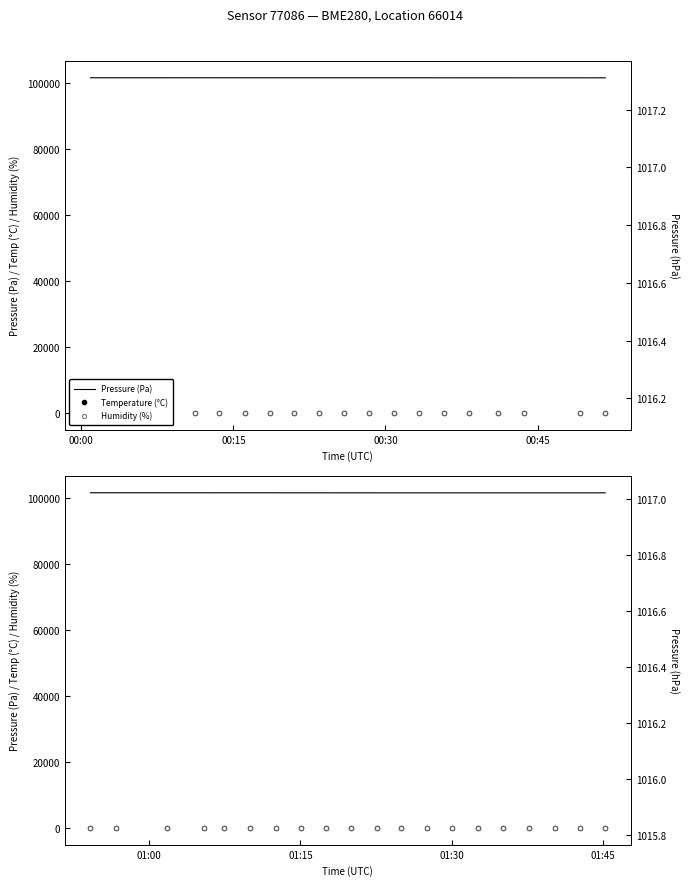

True or false: Pressure (Pa) and Humidity (%) cross at least once.

False